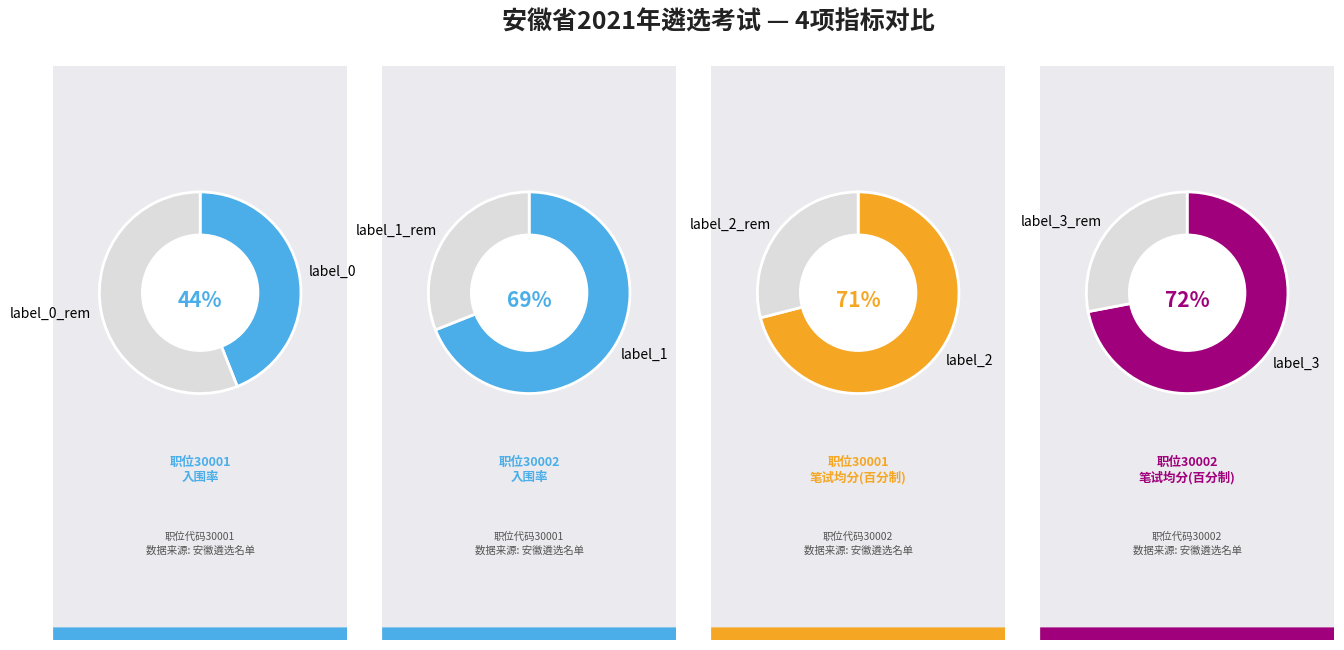

Does 是 account for over 50% of the chart?

No